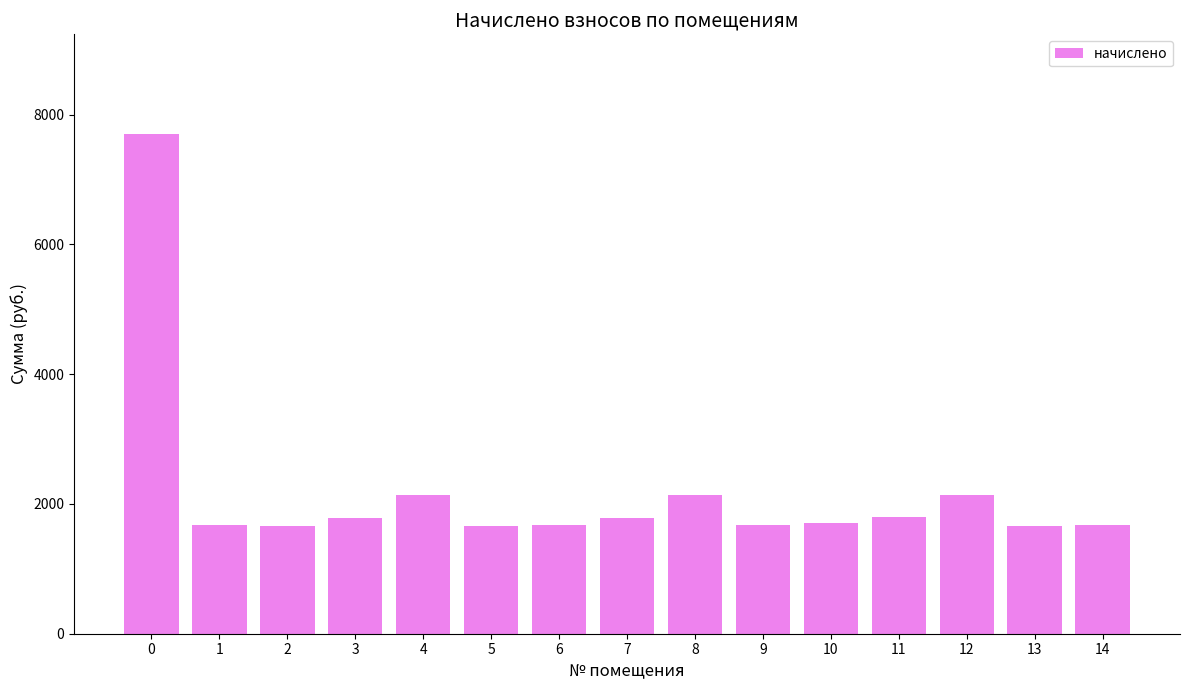

What is the minimum value shown in the chart?

1662.8